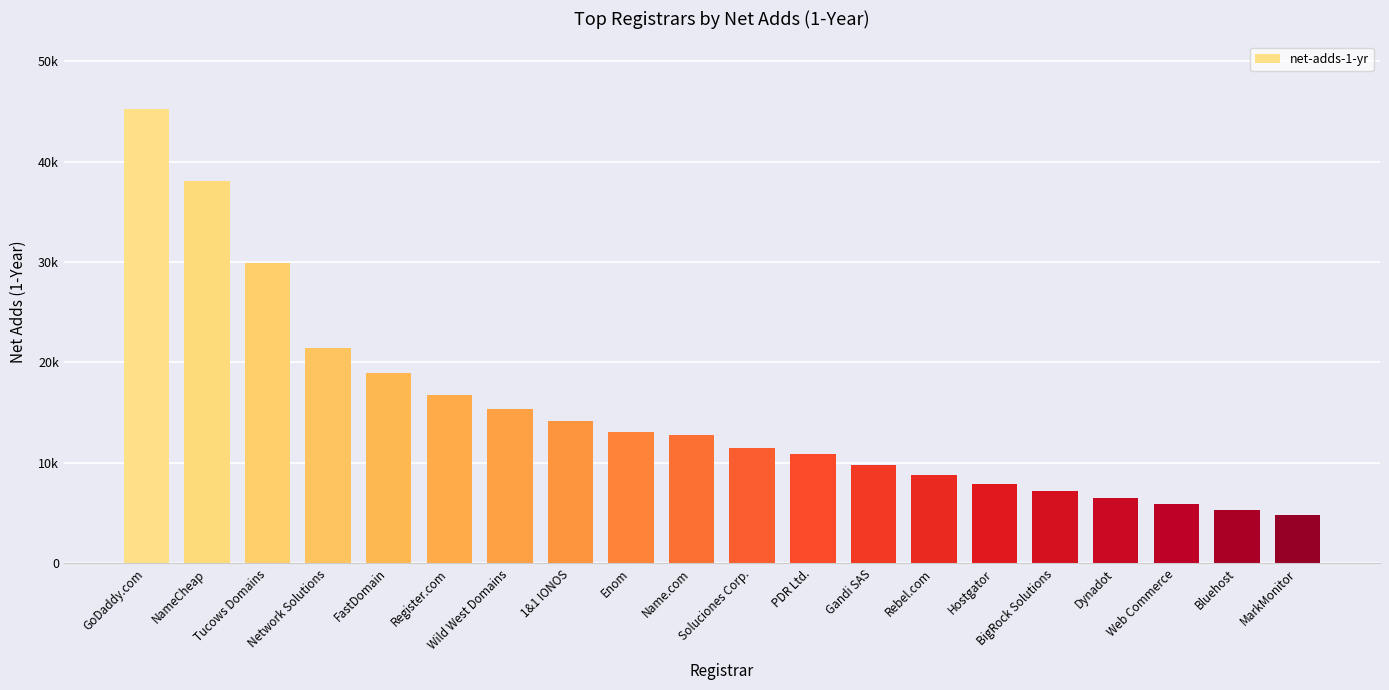

Does the chart contain any negative values?

No